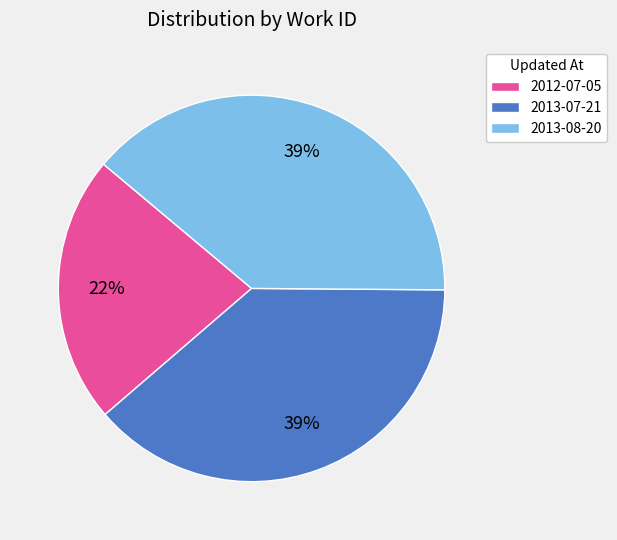

Is the sum of 2013-08-20 and 2013-07-21 greater than half?

Yes